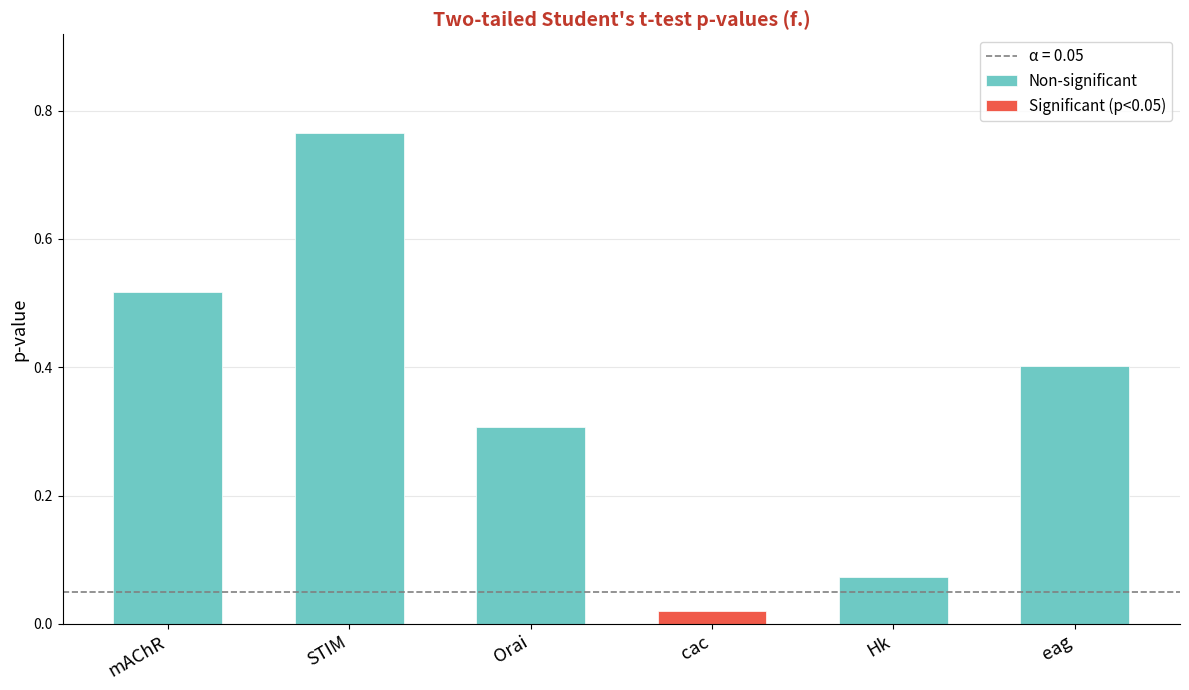

Reading left to right, list all the values displayed in this chart.

mAChR=0.5	STIM=0.8	Orai=0.3	cac=0.0	Hk=0.1	eag=0.4